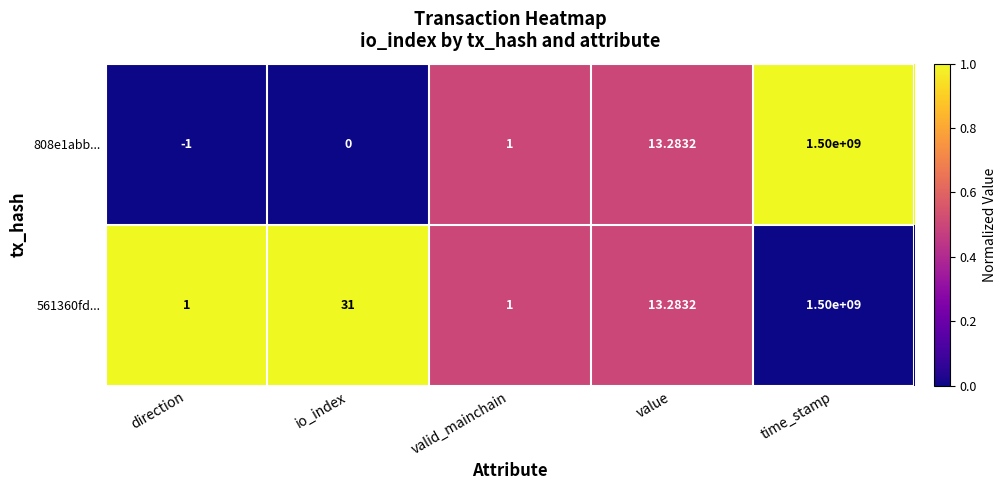

At which category is the sum across all series the highest?

time_stamp